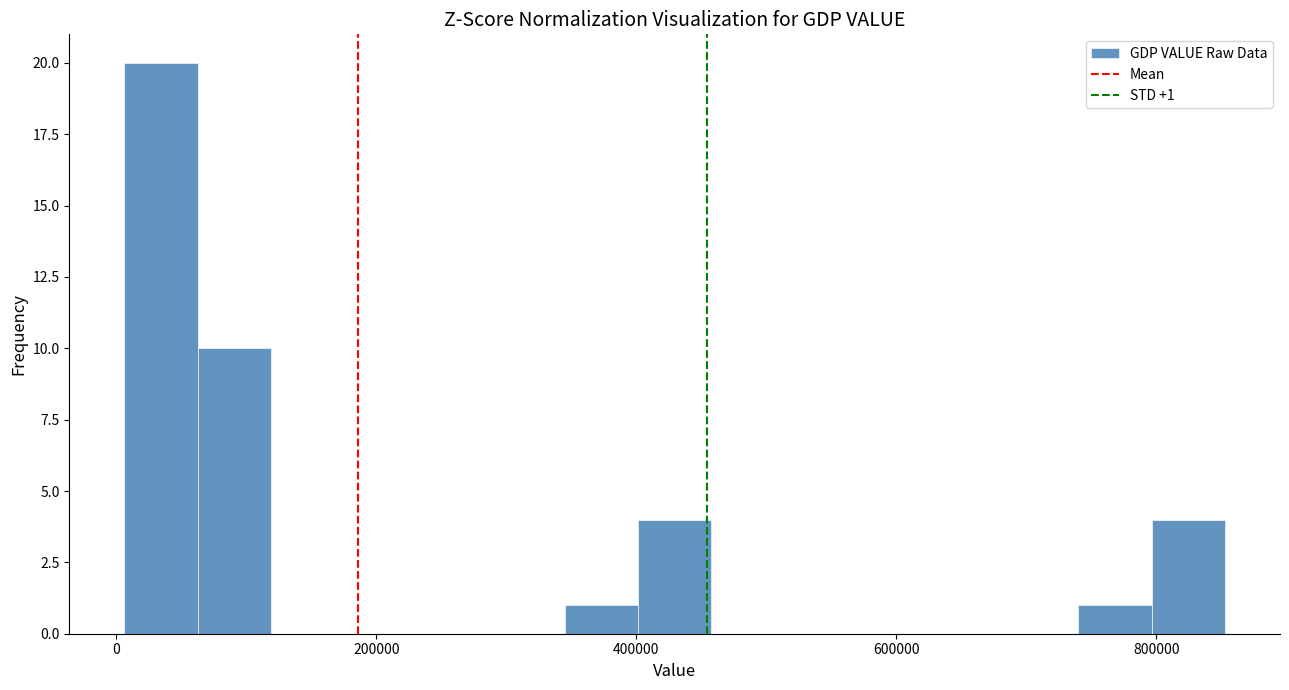

Around what value on the x-axis is the tallest bar? Give the approximate position of its centre, as read against the axis.

40000